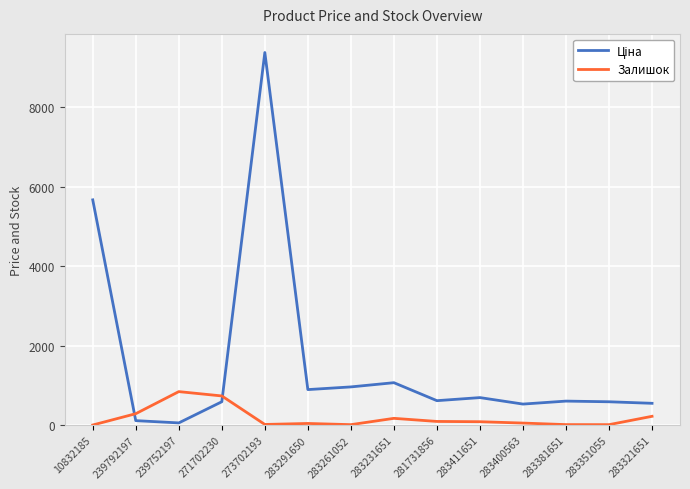

Read the Залишок value at 271702230.

736.0